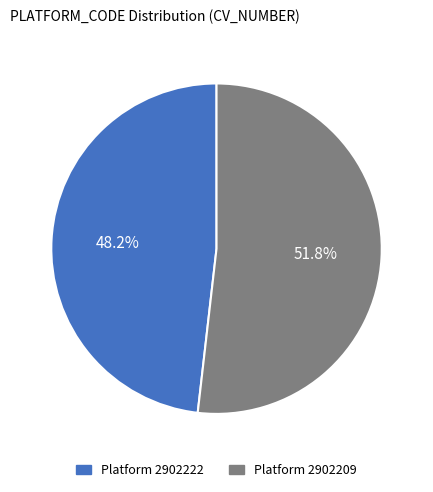

Count the number of slices in the pie.

2